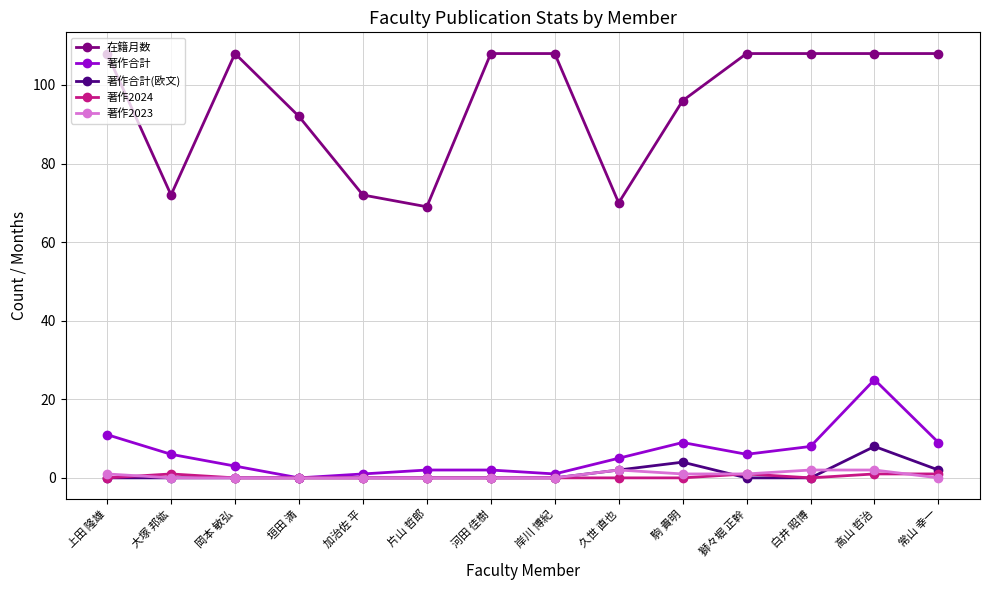

What is the label of the 6th point from the right?

久世 直也